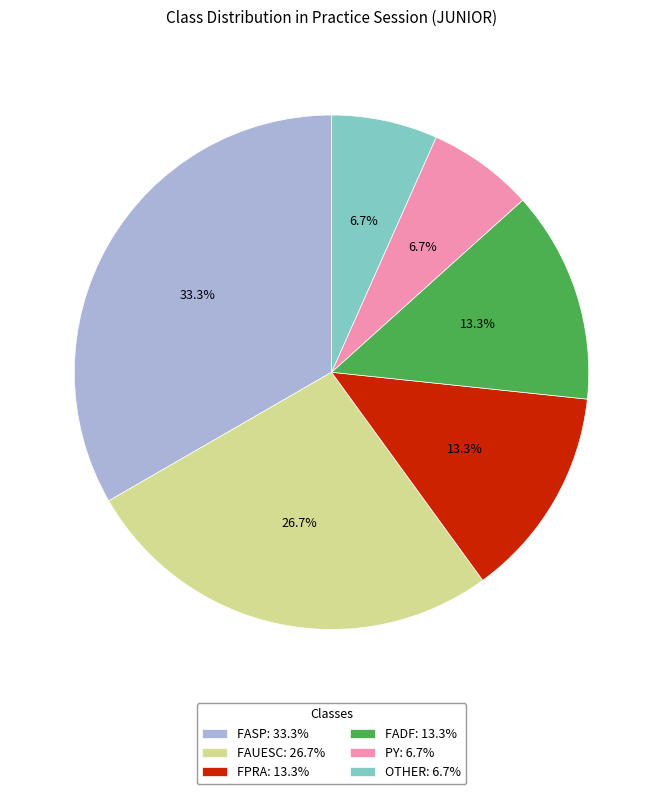

What percentage is NOT represented by FADF: 13.3%?

86.7%